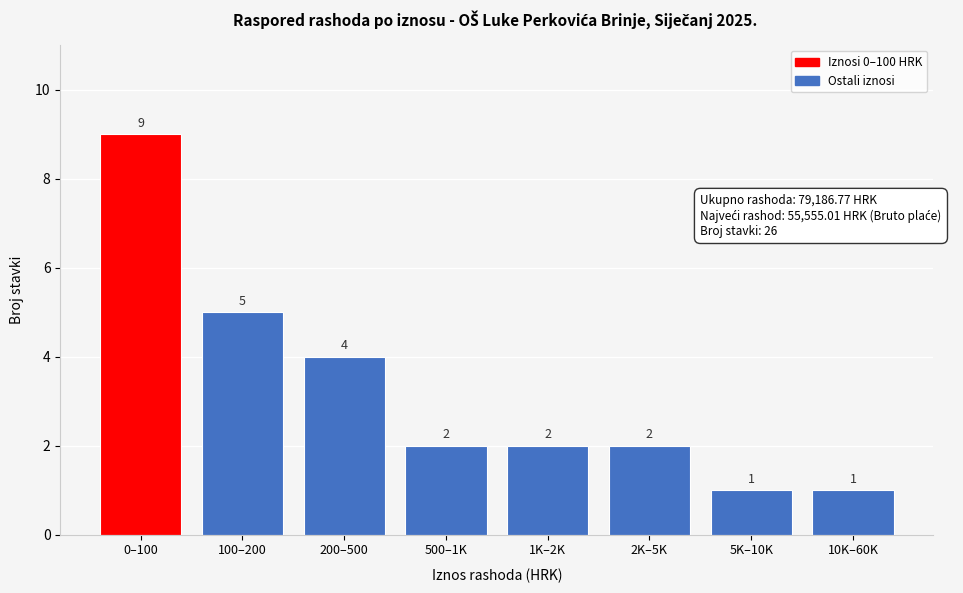

Reading left to right, what are all the values shown in this chart?

0–100=9	100–200=5	200–500=4	500–1K=2	1K–2K=2	2K–5K=2	5K–10K=1	10K–60K=1